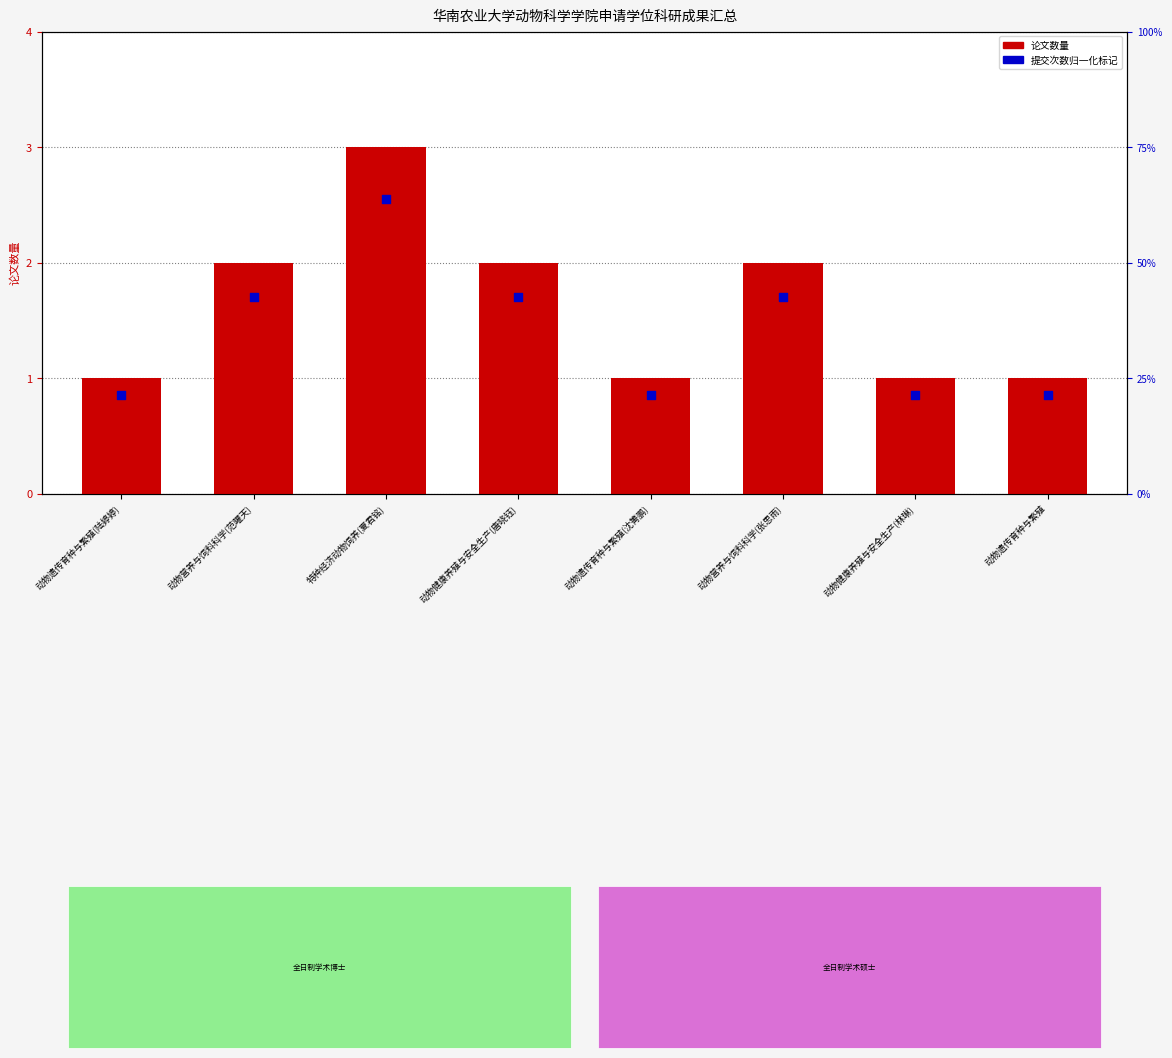

Which series contains the lowest Y value?

提交次数（归一化）